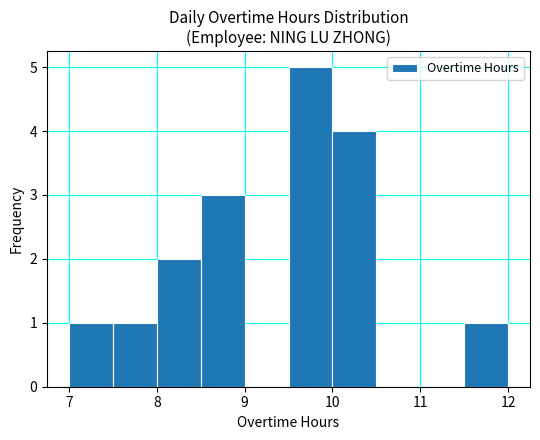

Over which range of the x-axis is the bar tallest?

9.5 to 10.0